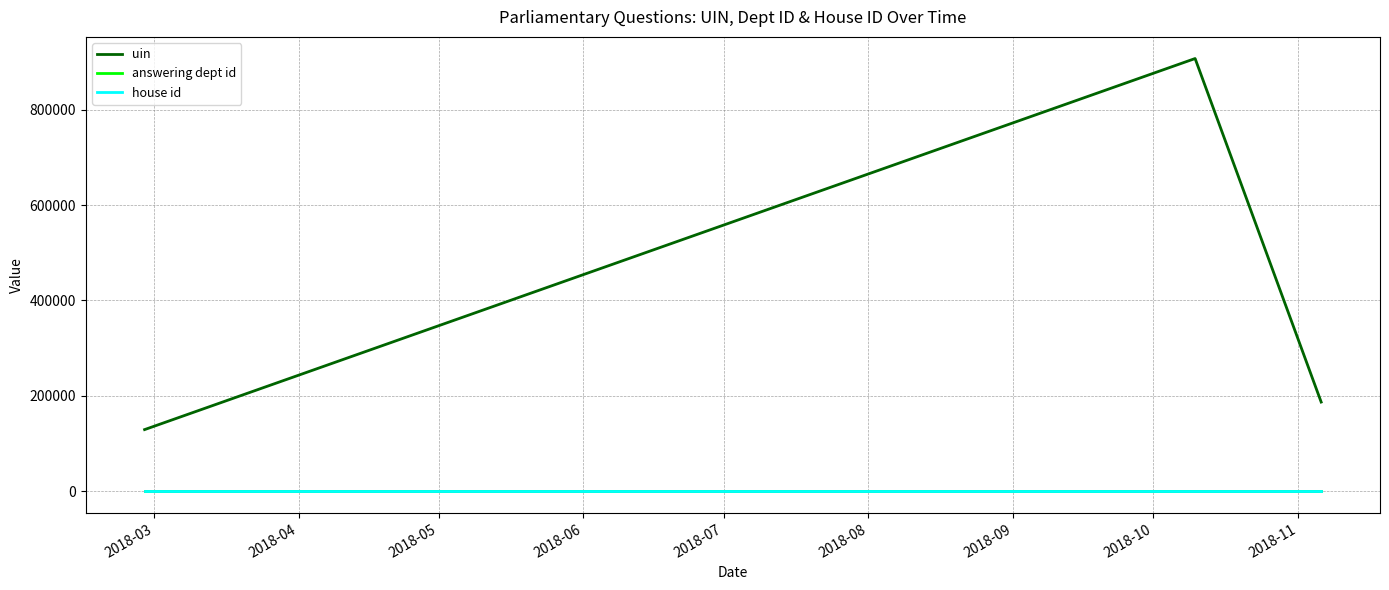

What is the lowest value of the uin series?

129371